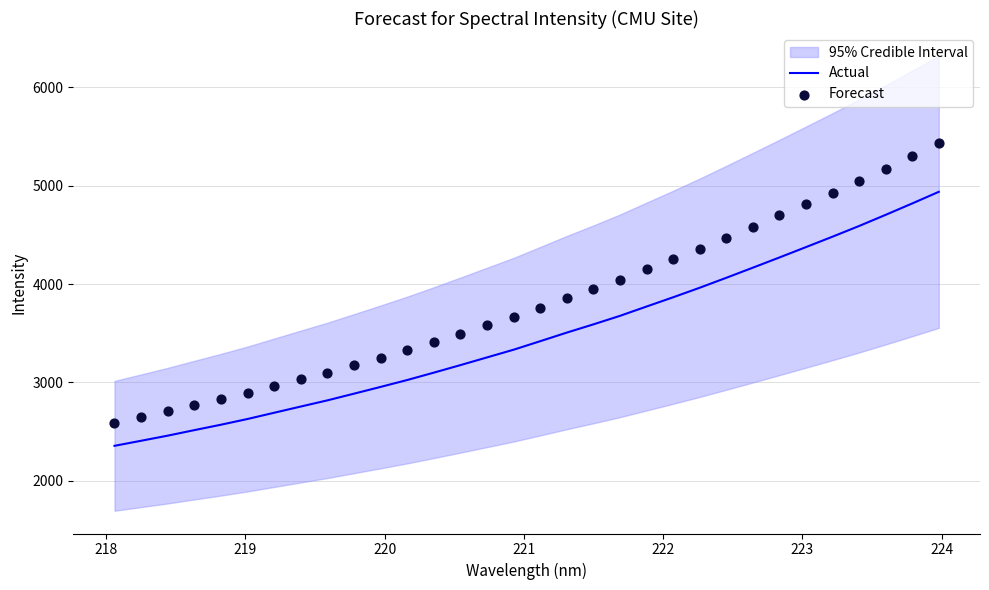

Which series contains the lowest Y value?

Actual